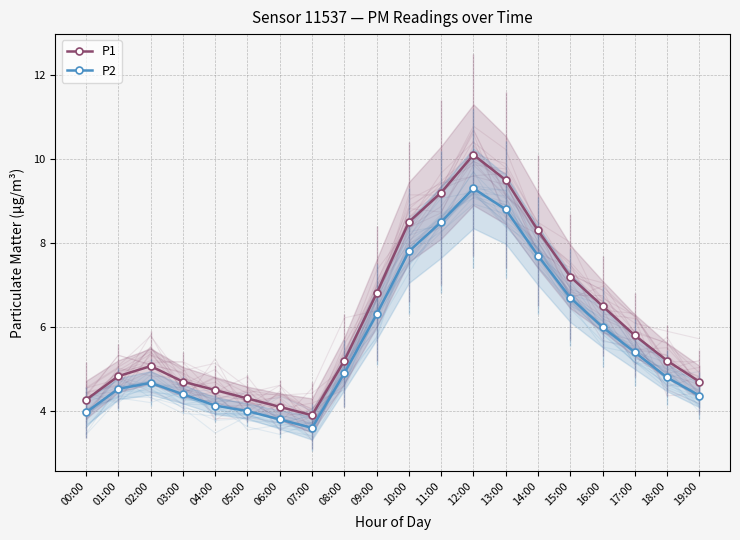

Reading left to right, what are all the values shown in this chart?

P1: 4.3	4.8	5.1	4.7	4.5	4.3	4.1	3.9	5.2	6.8	8.5	9.2	10.1	9.5	8.3	7.2	6.5	5.8	5.2	4.7
P2: 4.0	4.5	4.7	4.4	4.1	4.0	3.8	3.6	4.9	6.3	7.8	8.5	9.3	8.8	7.7	6.7	6.0	5.4	4.8	4.4